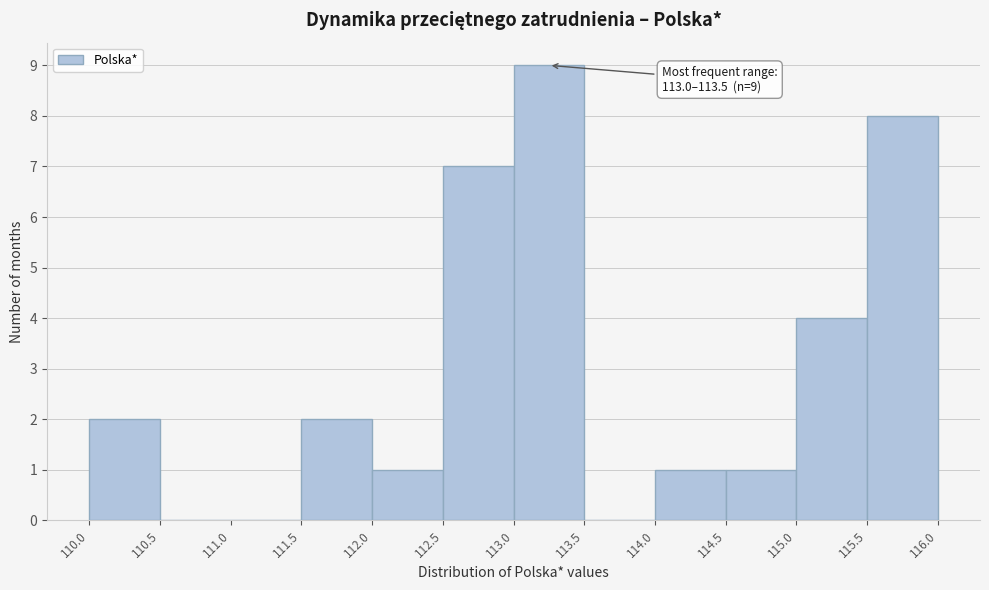

Which range on the x-axis has the tallest bar?

113.0 to 113.5